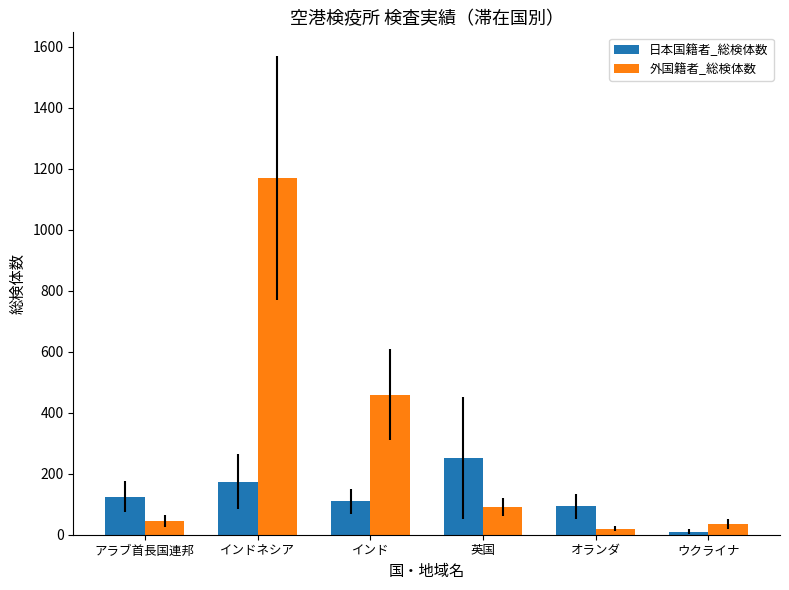

Rank the series by their average value, from lowest to highest.

日本国籍者_総検体数, 外国籍者_総検体数